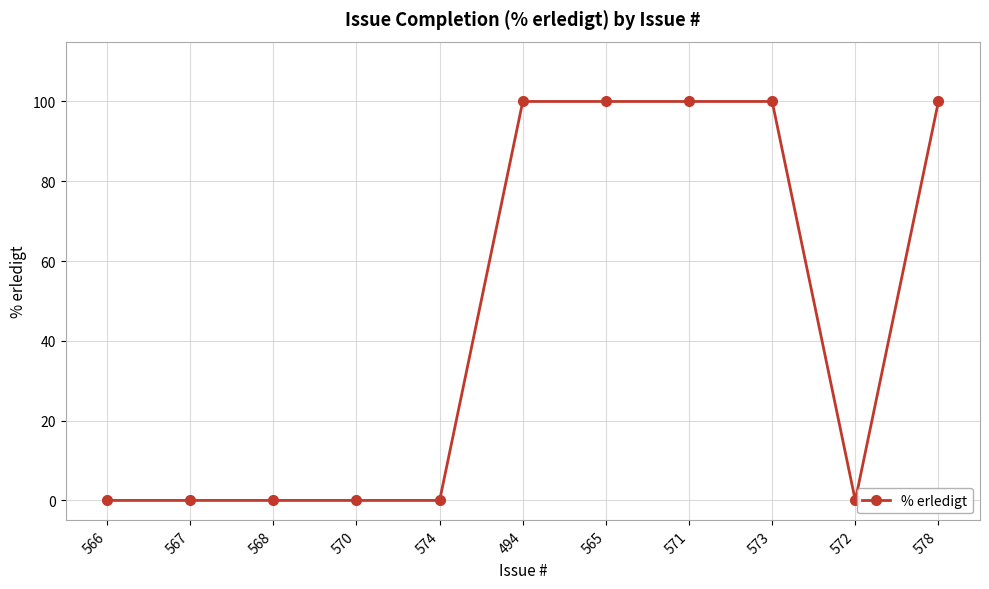

True or false: the data shows 49 at 494.

False